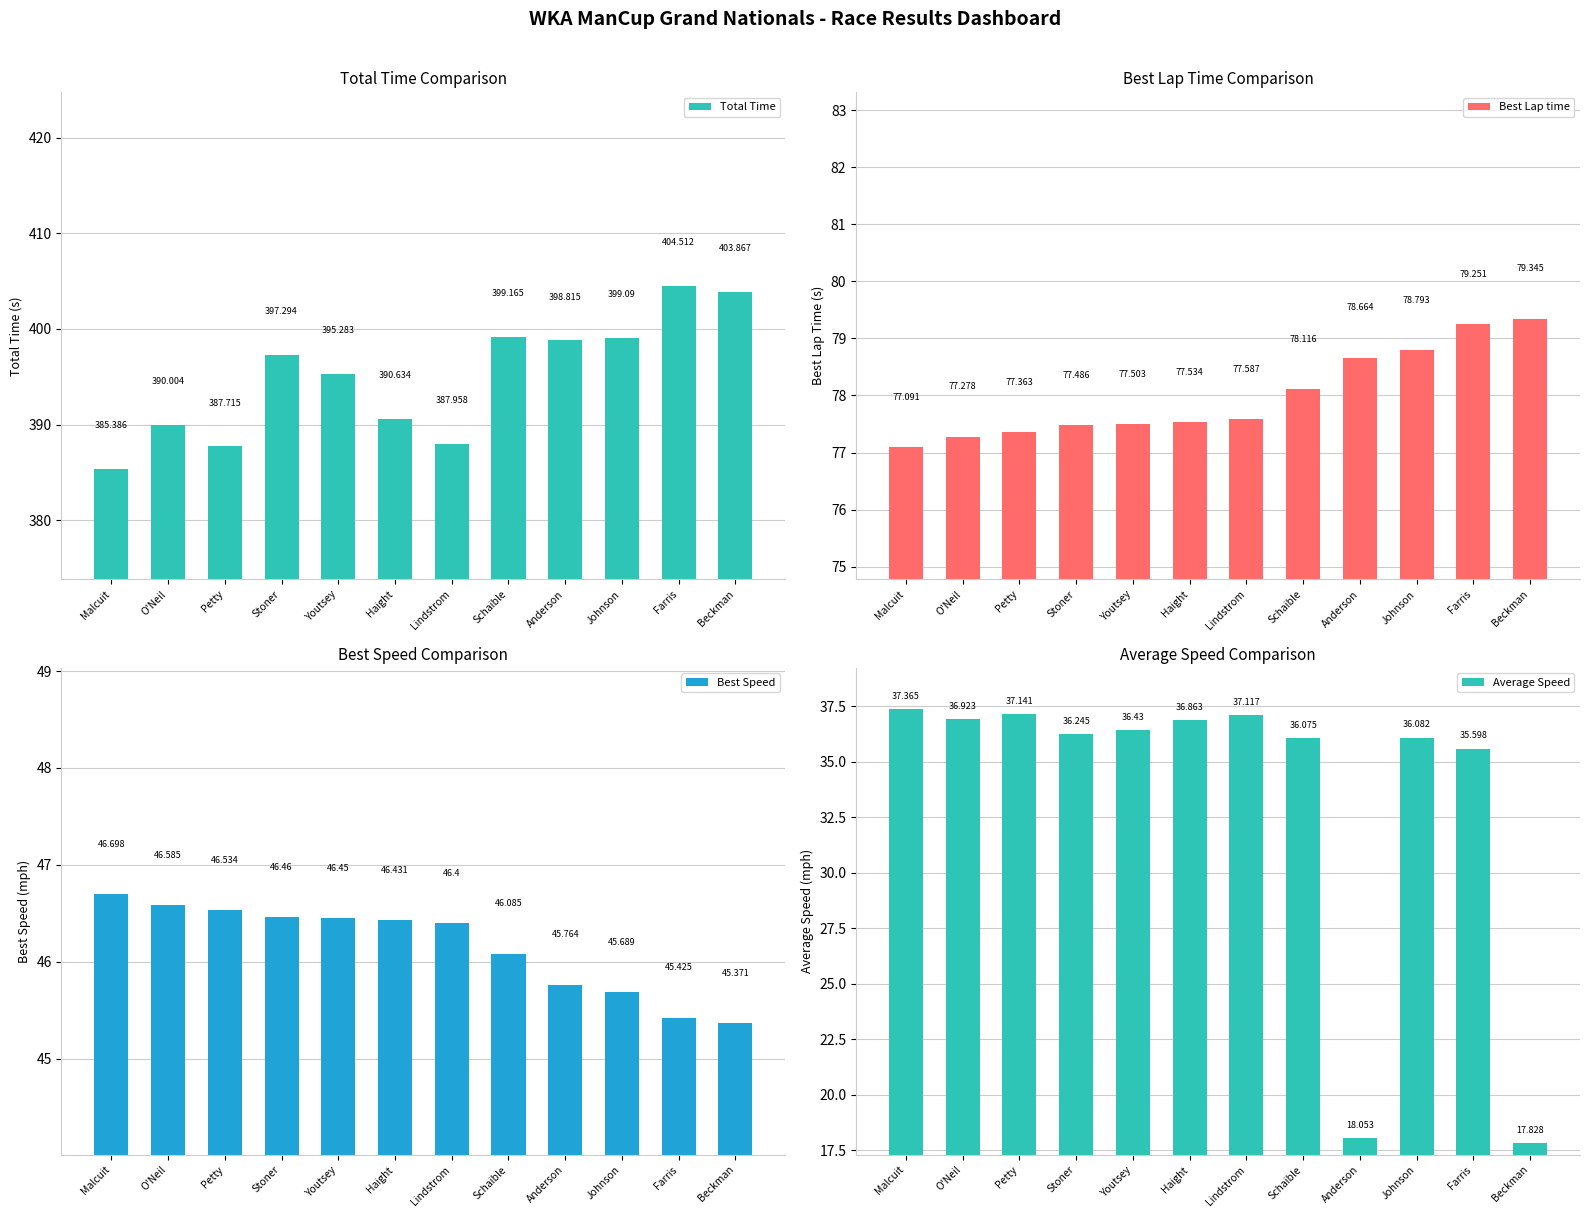

How many series are shown in this chart?

4